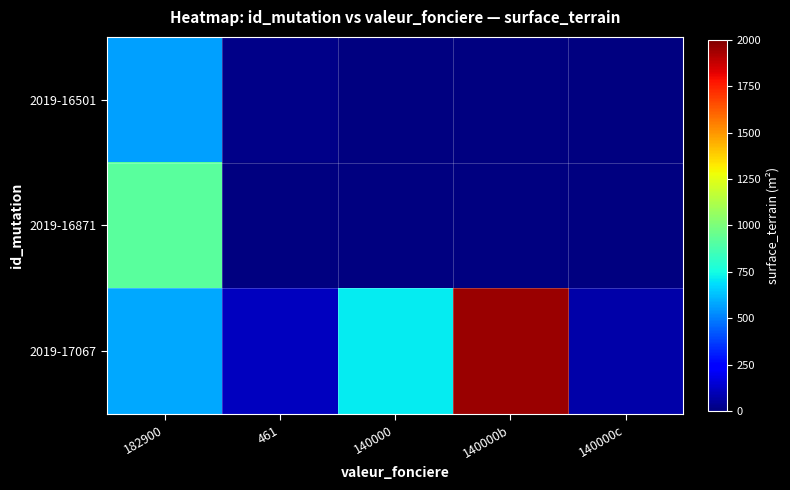

What is the difference between the highest and lowest values at 461?

96.0